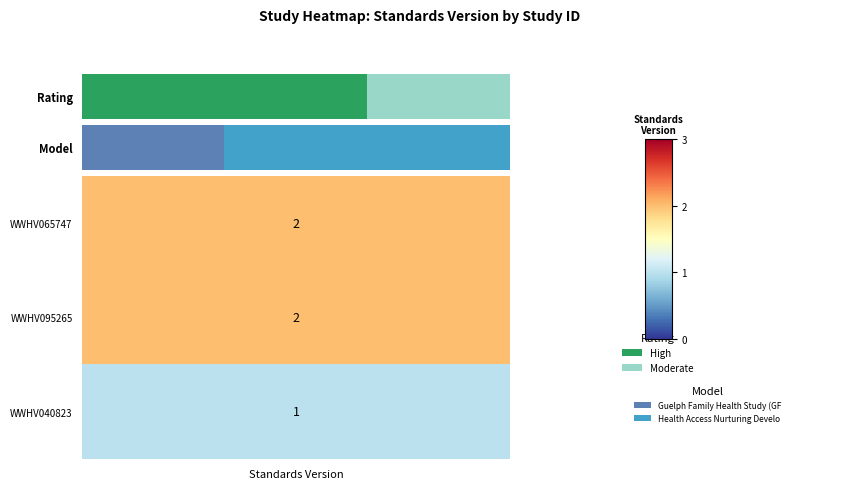

True or false: the data shows 1 at 1.

True